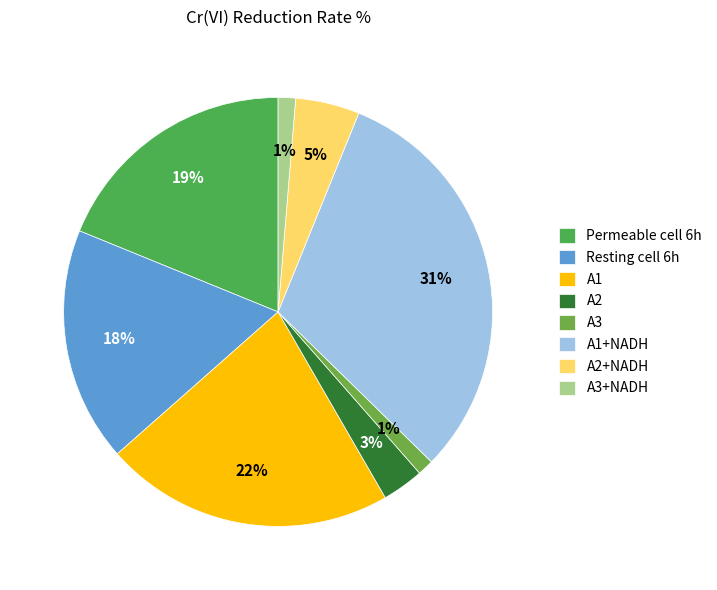

Which category has the biggest portion of the pie?

A1+NADH